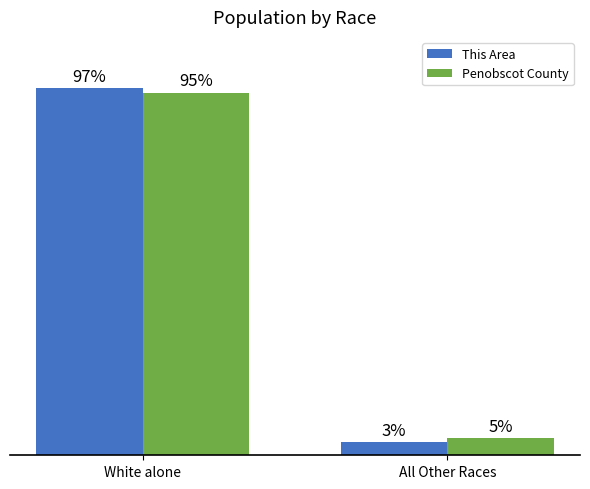

List the series in order of their peak value, lowest first.

Penobscot County, This Area